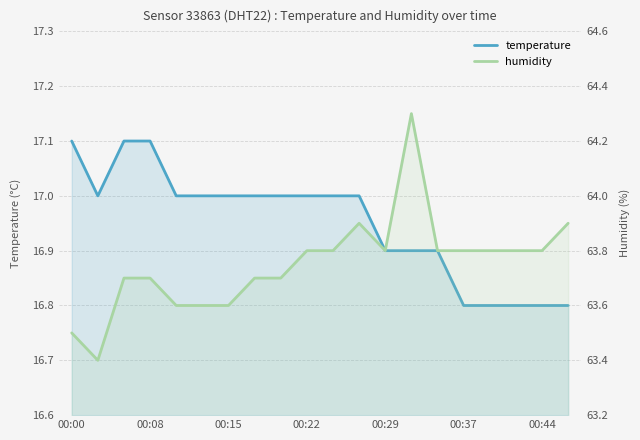

At which category is the sum across all series the highest?

13